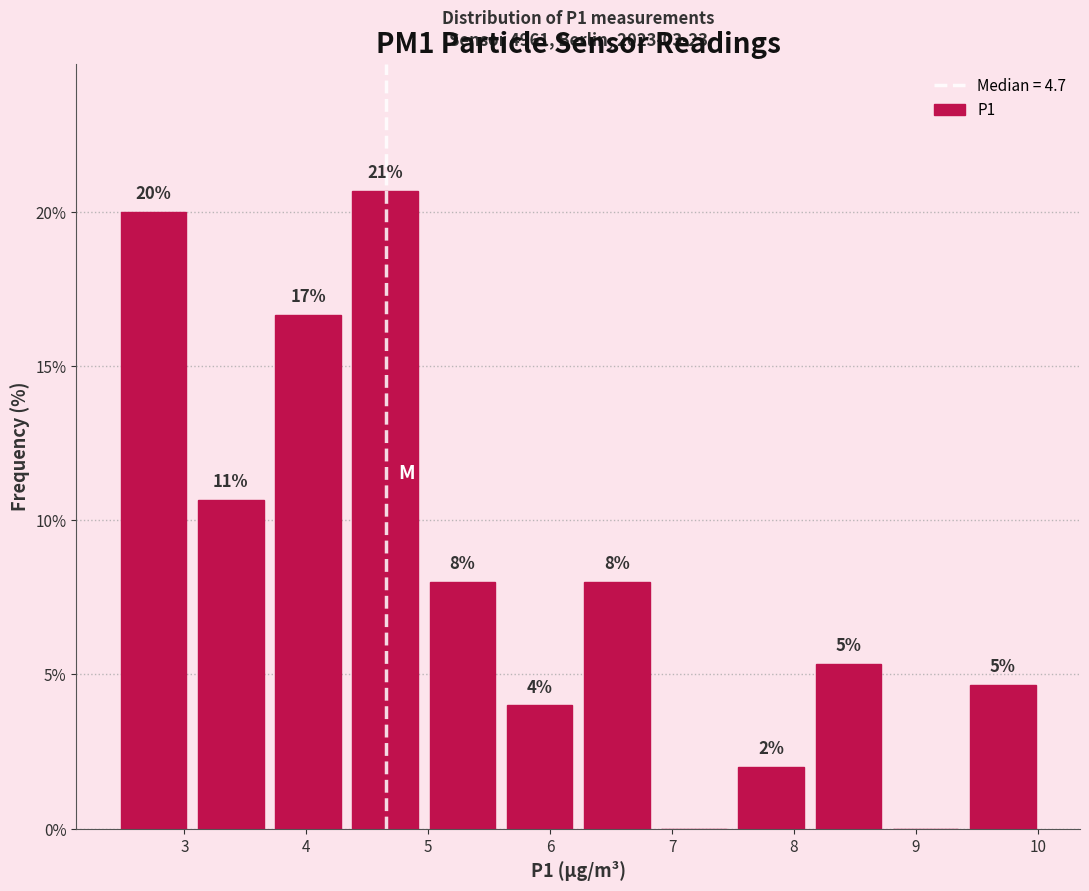

Over which range of the x-axis is the bar tallest?

4.3 to 5.0